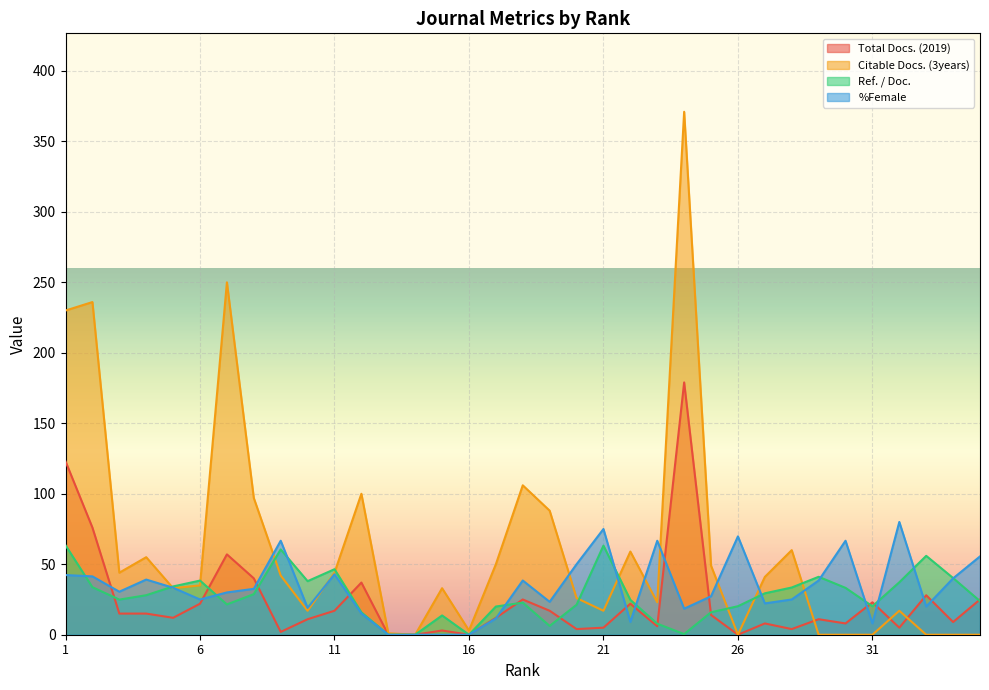

What are all the series names shown in the legend?

Total Docs. (2019), Citable Docs. (3years), Ref. / Doc., %Female